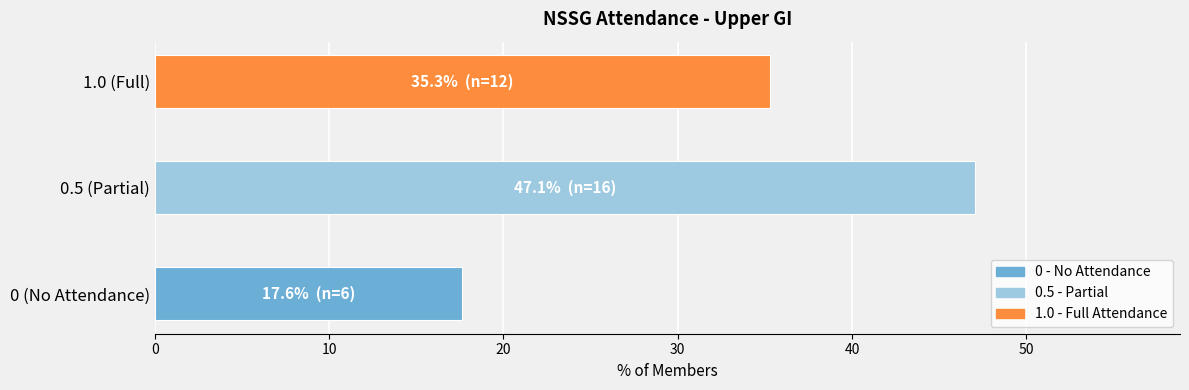

Reading bottom to top, transcribe all the data shown in this chart.

17.6	47.1	35.3